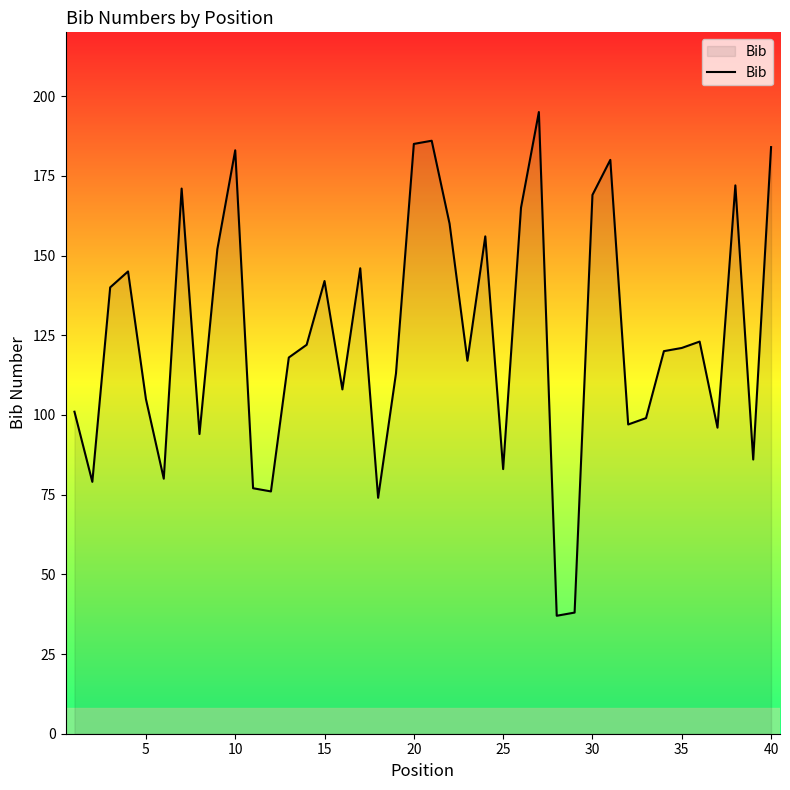

What is the smallest value displayed?

37